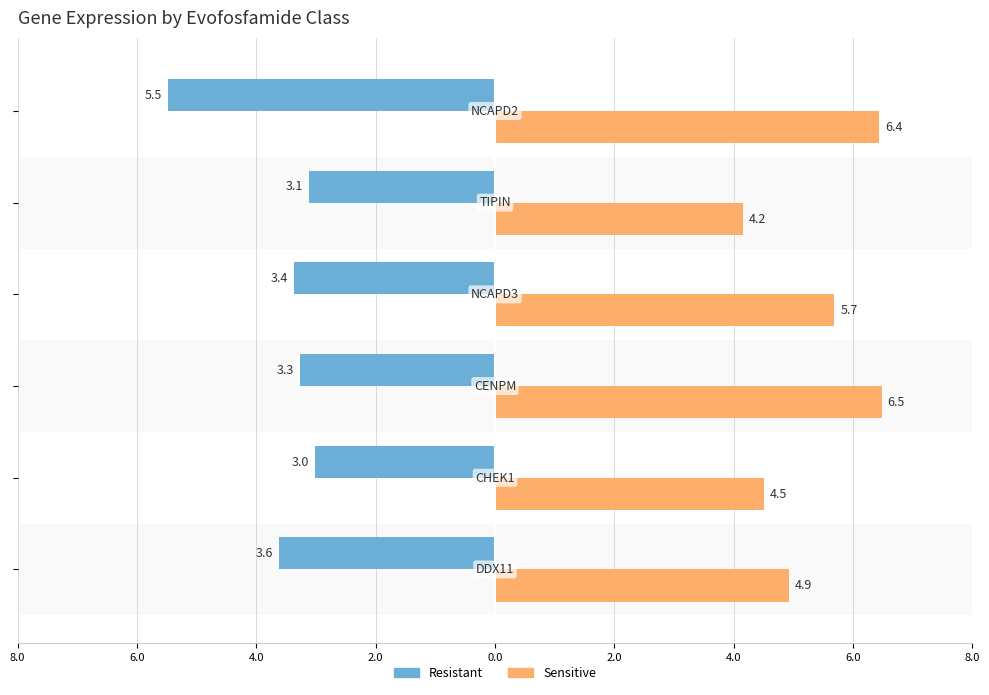

What is the sum of all Resistant values?

-21.9